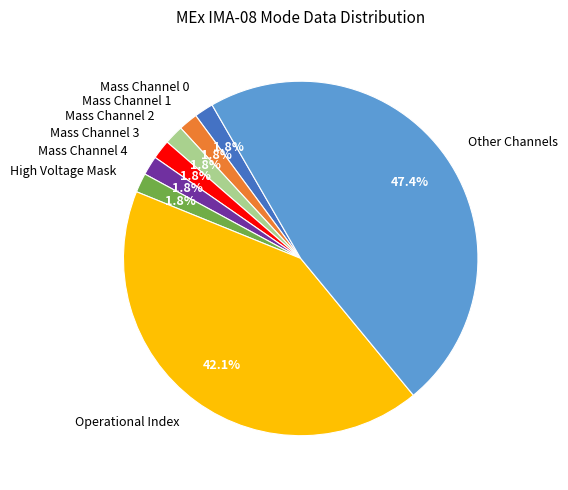

What is the largest slice in the pie chart?

Other Channels